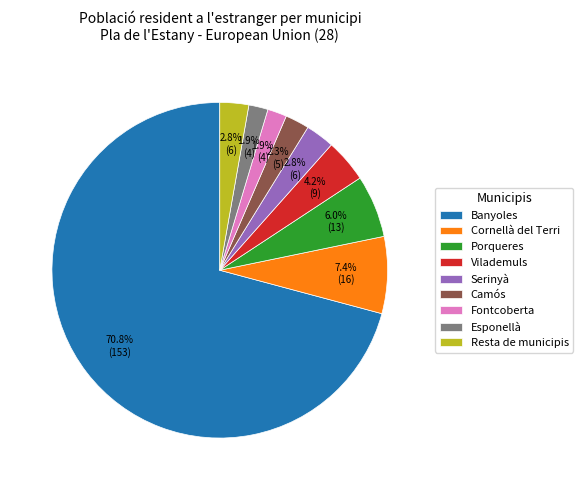

What portion of the pie excludes Serinyà?

97.2%